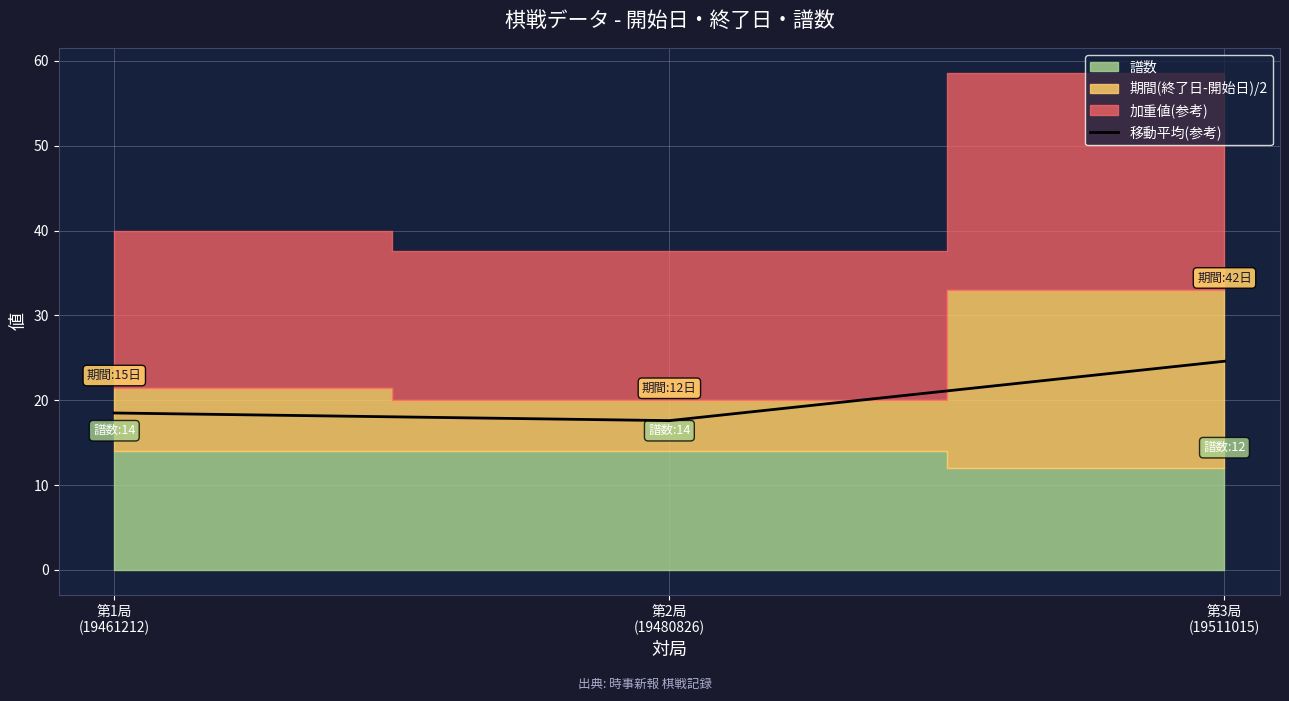

What is the difference between the maximum and minimum values?

7.0